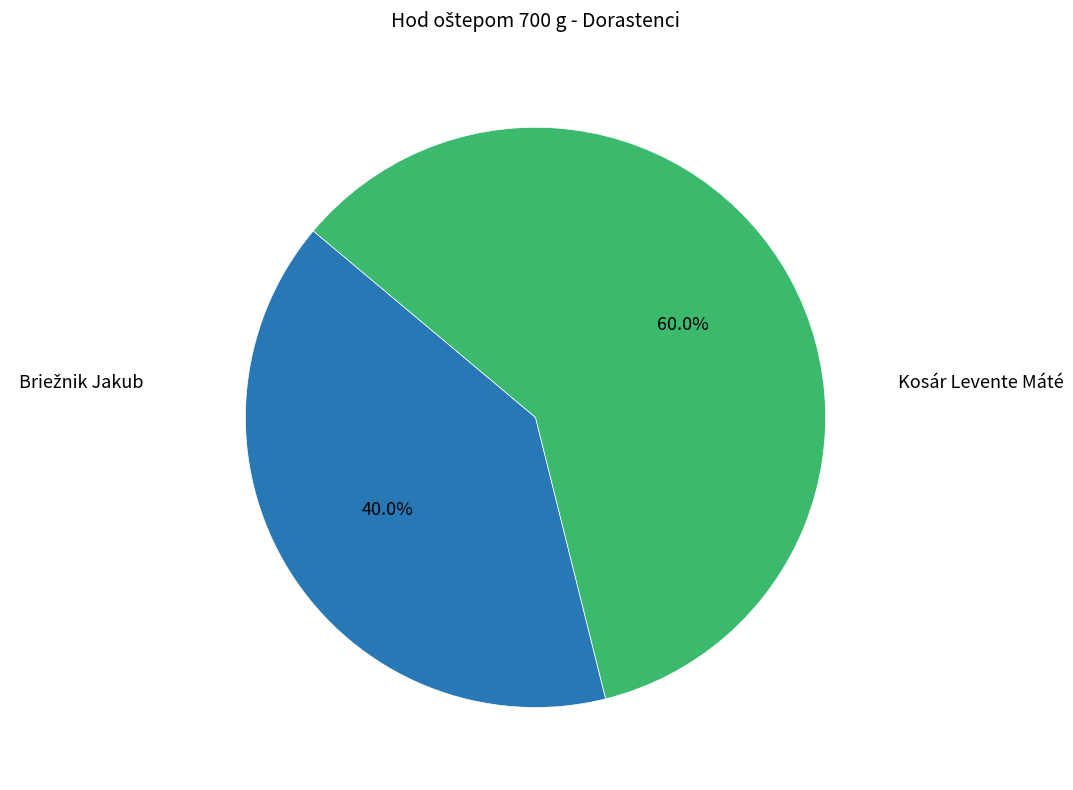

Is there a majority slice in this chart?

Yes